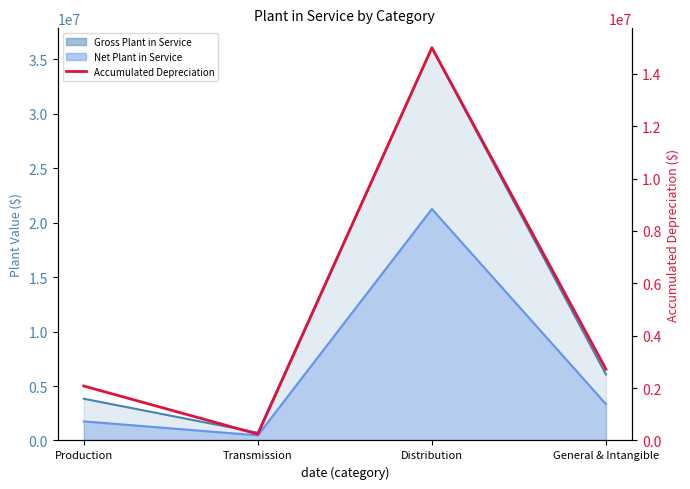

How many interior local peaks (higher than both neighbors) does the data have?

1